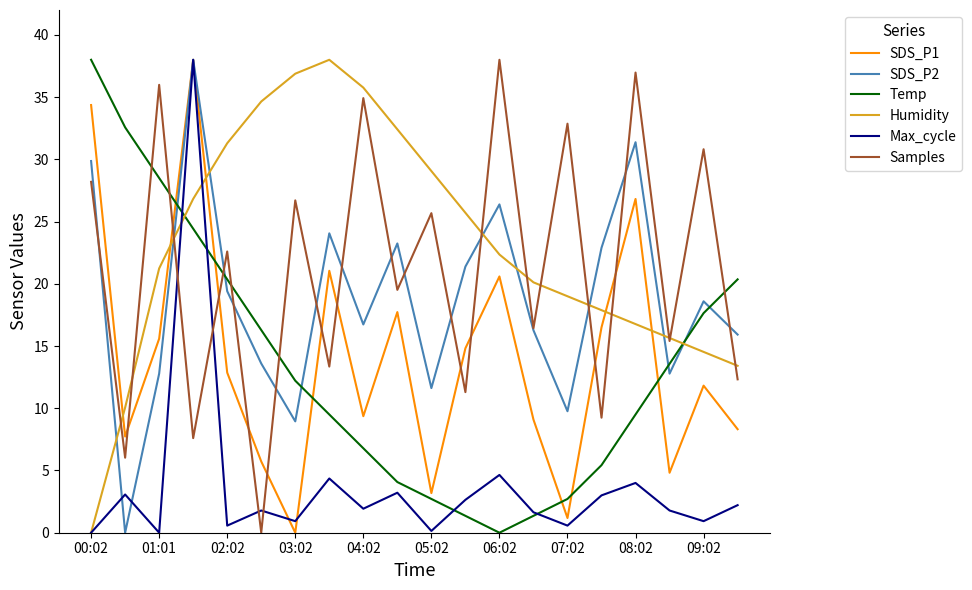

What are all the series names shown in the legend?

SDS_P1, SDS_P2, Temp, Humidity, Max_cycle, Samples